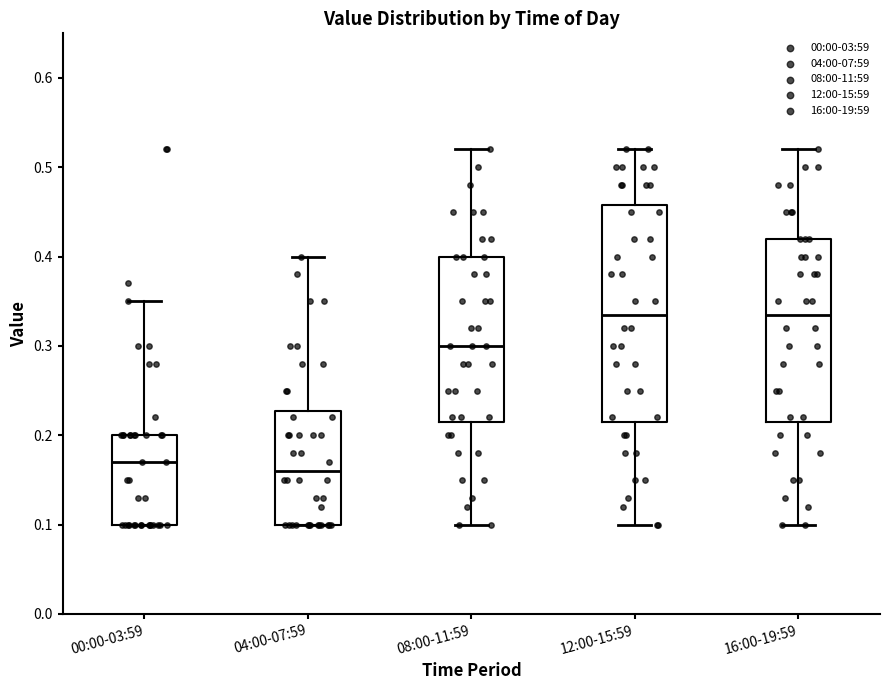

Comparing the boxes themselves (not the whiskers), which one is the tallest?

12:00-15:59